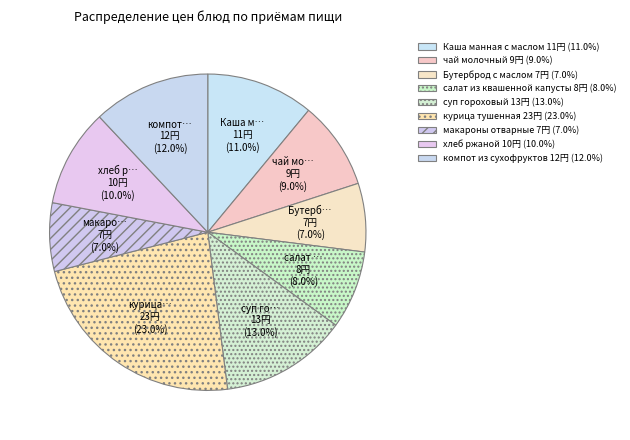

Approximately how many times larger is the value at хлеб ржаной compared to суп гороховый?

0.8